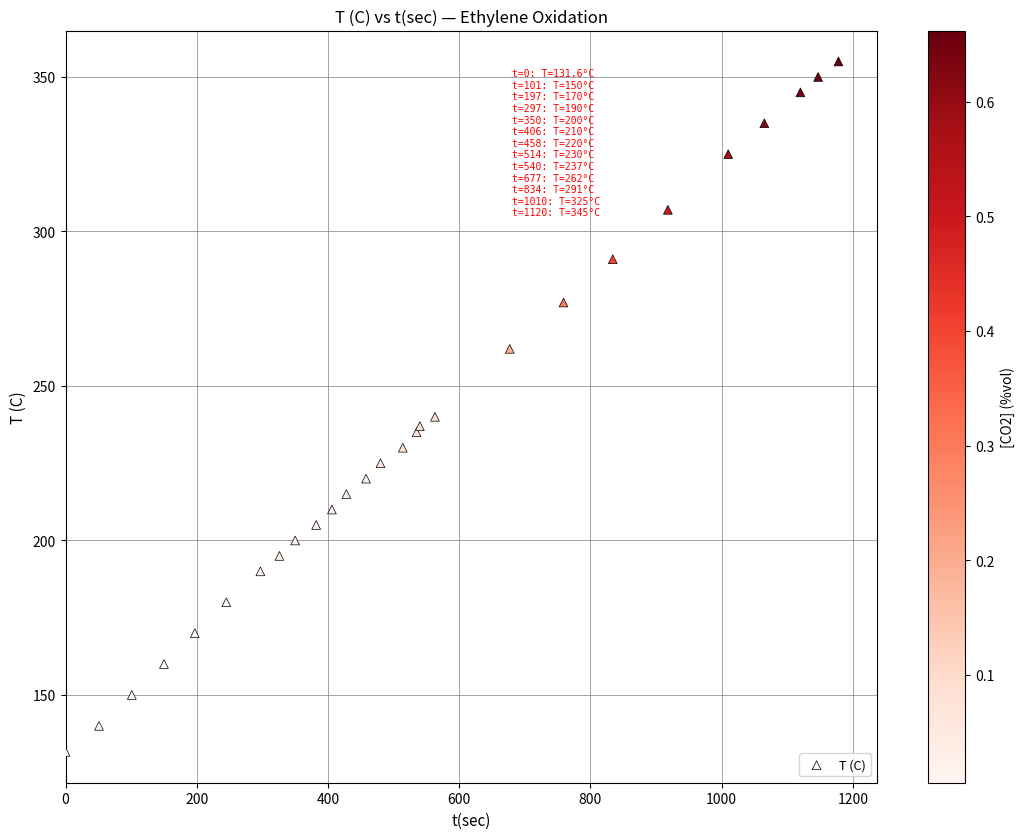

What Y value in the scatter plot is closest to 243?

240.0